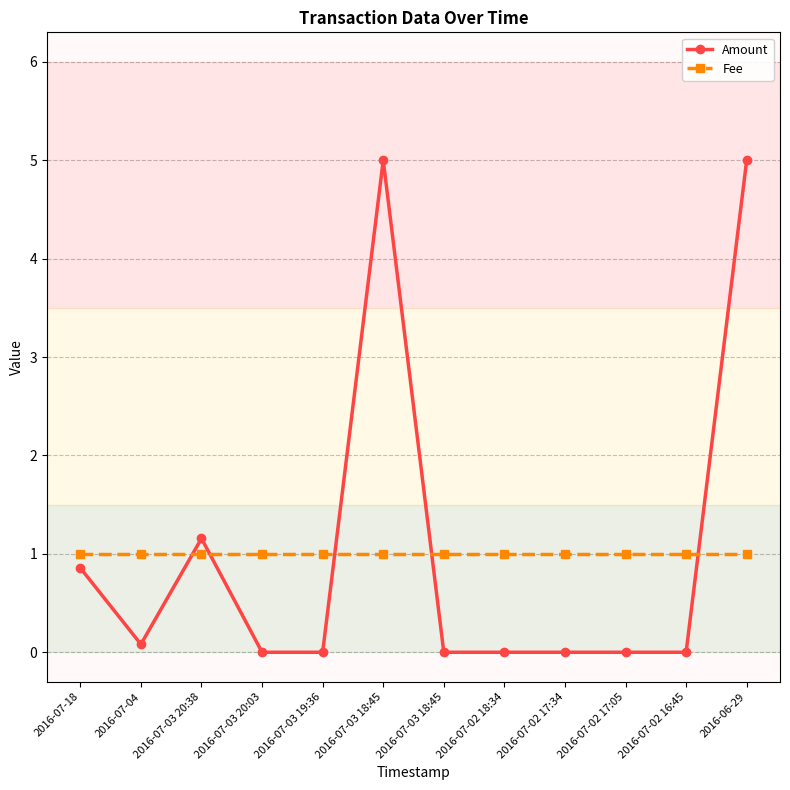

Between 2016-07-02 18:34 and 2016-07-02 17:05, which series saw the biggest shift?

Amount